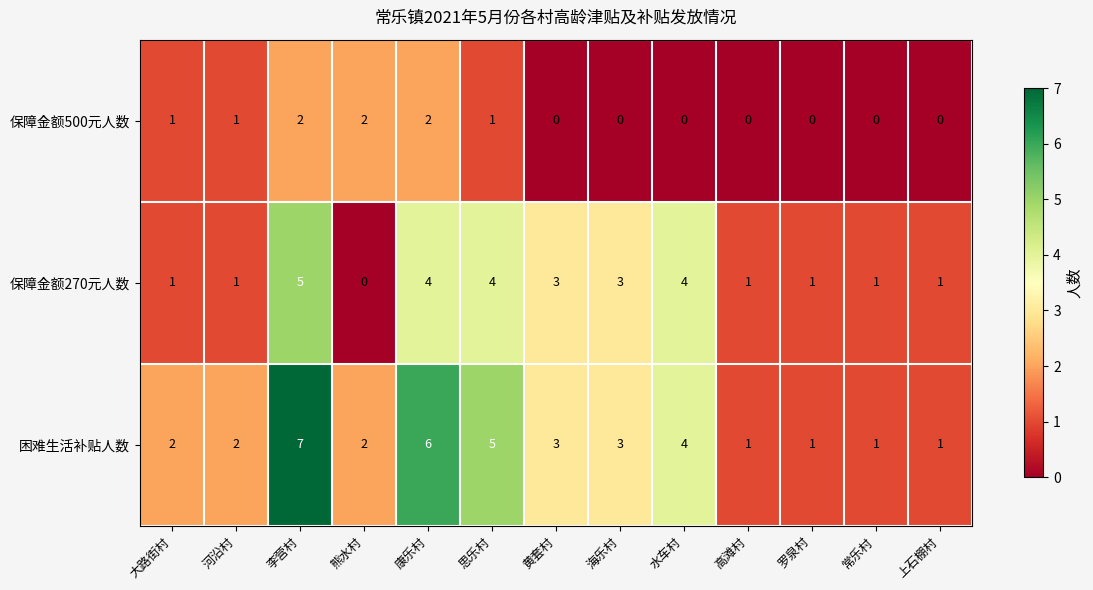

Which series has the widest spread of values?

困难生活补贴人数